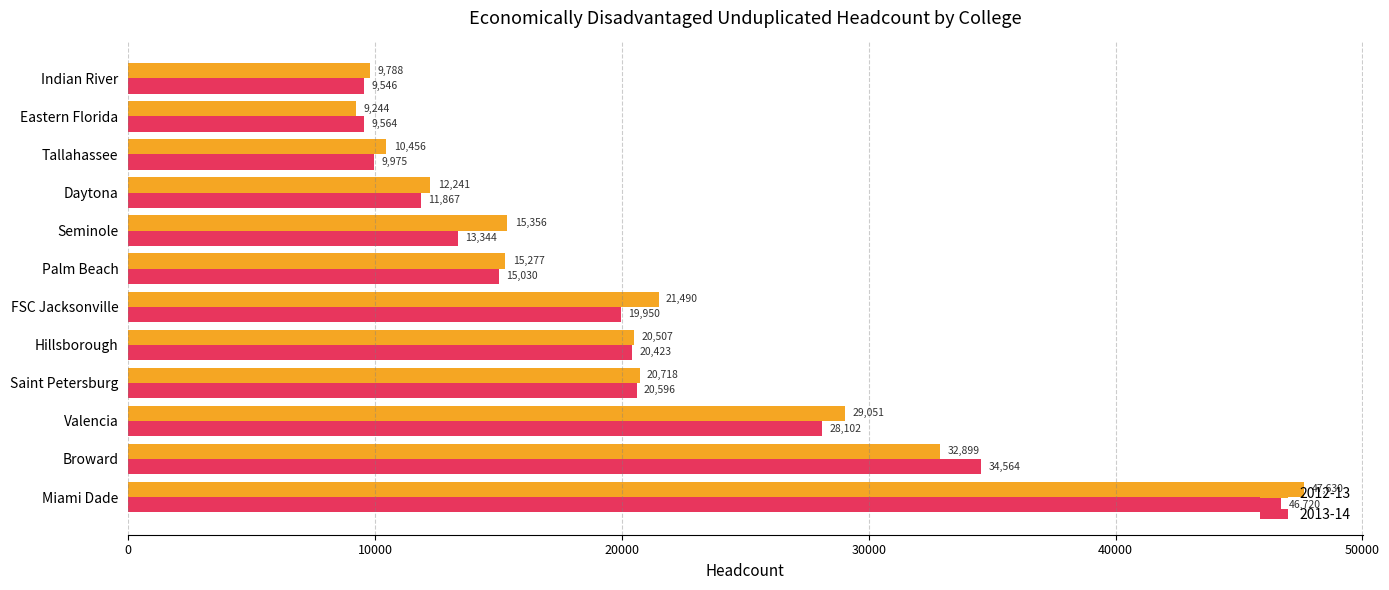

List the labels in order of 2012-13 value, smallest first.

Eastern Florida, Indian River, Tallahassee, Daytona, Palm Beach, Seminole, Hillsborough, Saint Petersburg, FSC Jacksonville, Valencia, Broward, Miami Dade